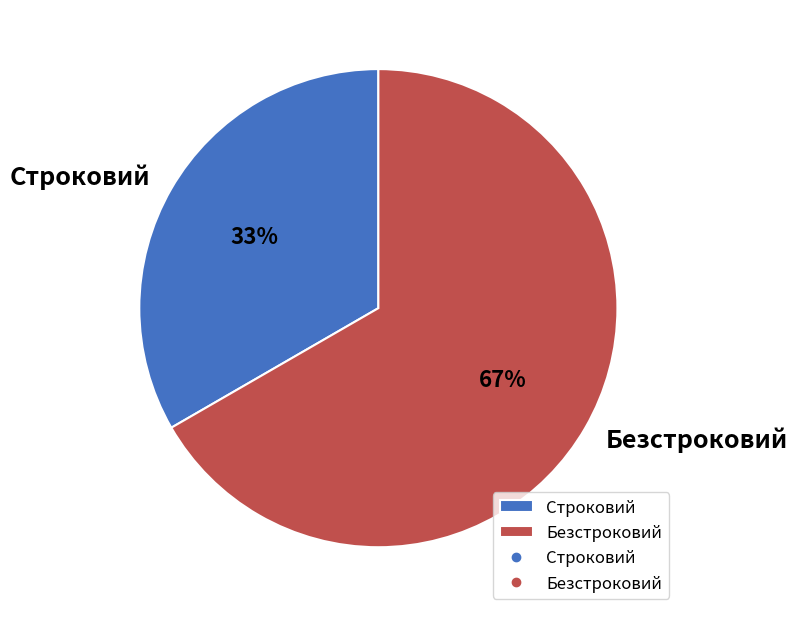

To the nearest percent, what portion does Безстроковий represent?

67%